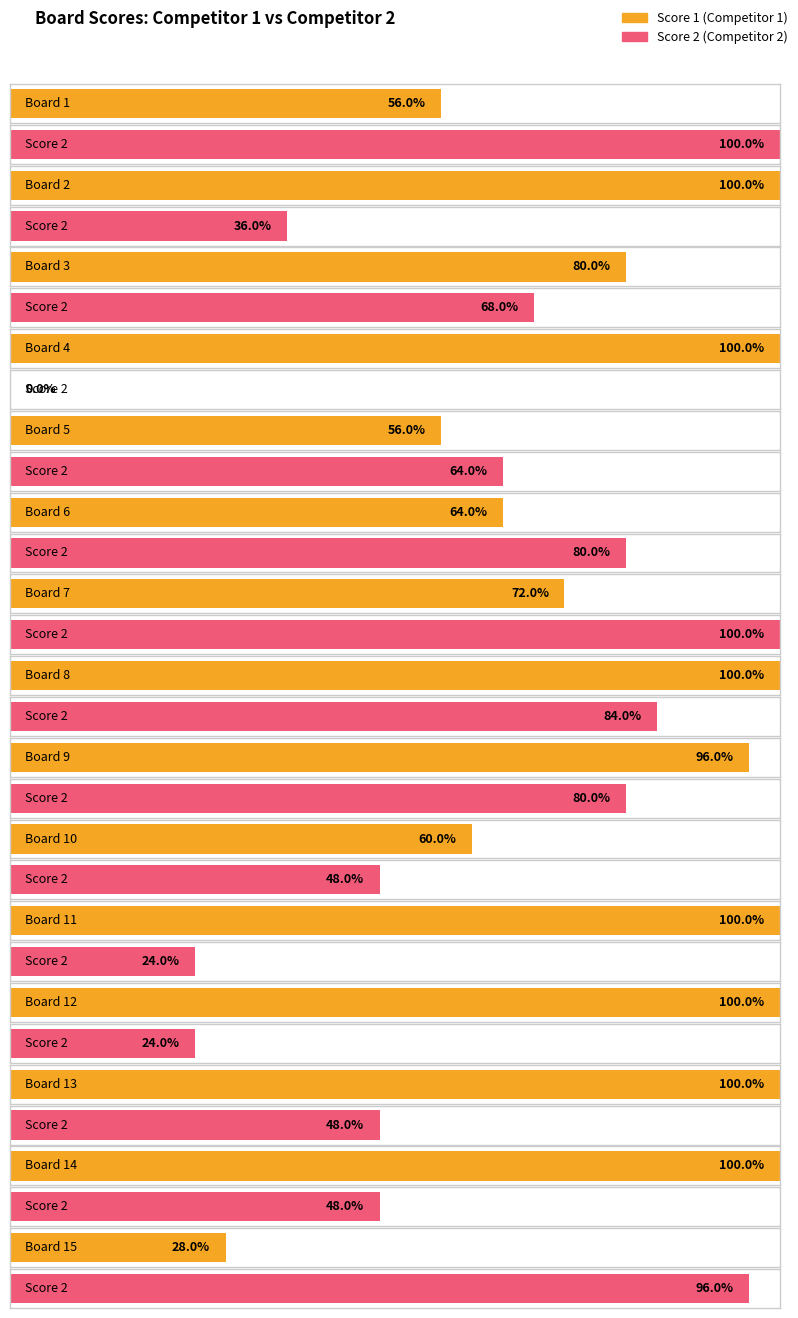

Which label corresponds to the largest value in the chart?

Board 2